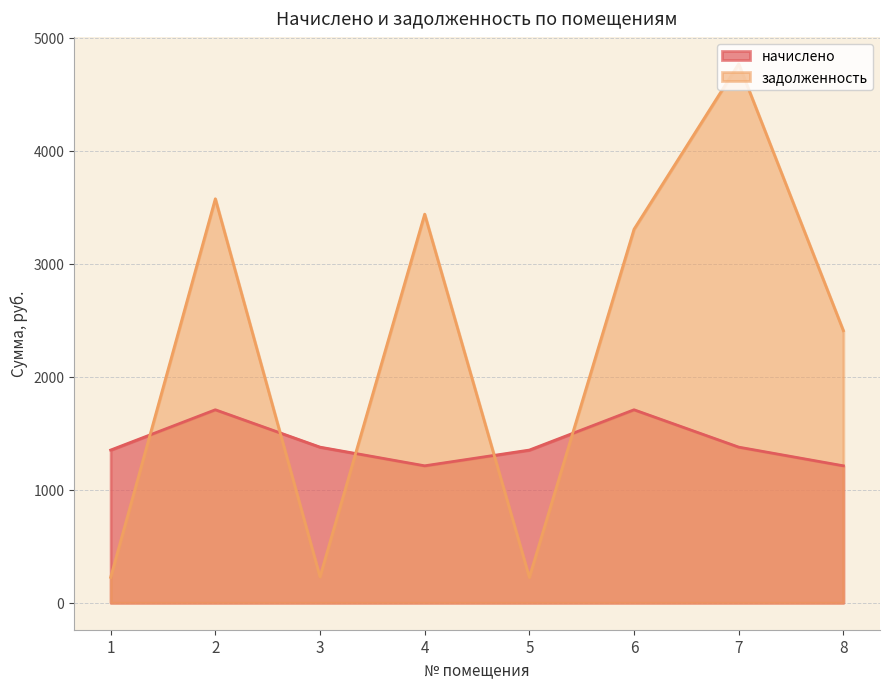

Which category has the lowest value in the задолженность series?

1